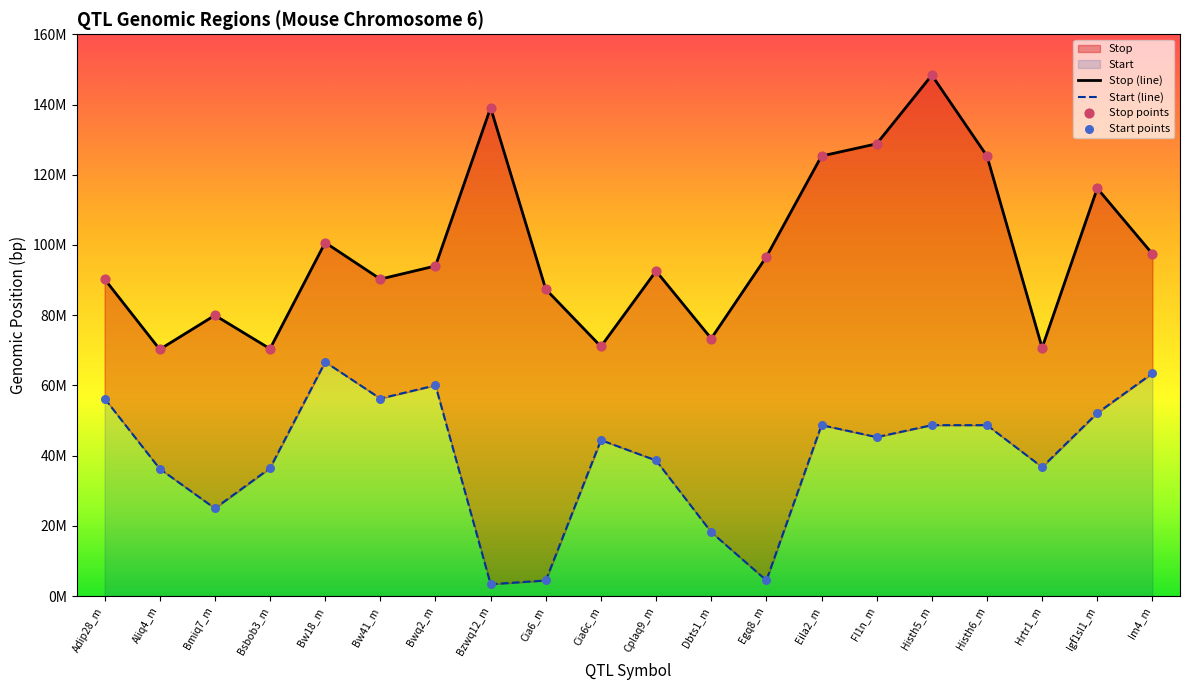

Which series has the largest total across all categories?

Stop